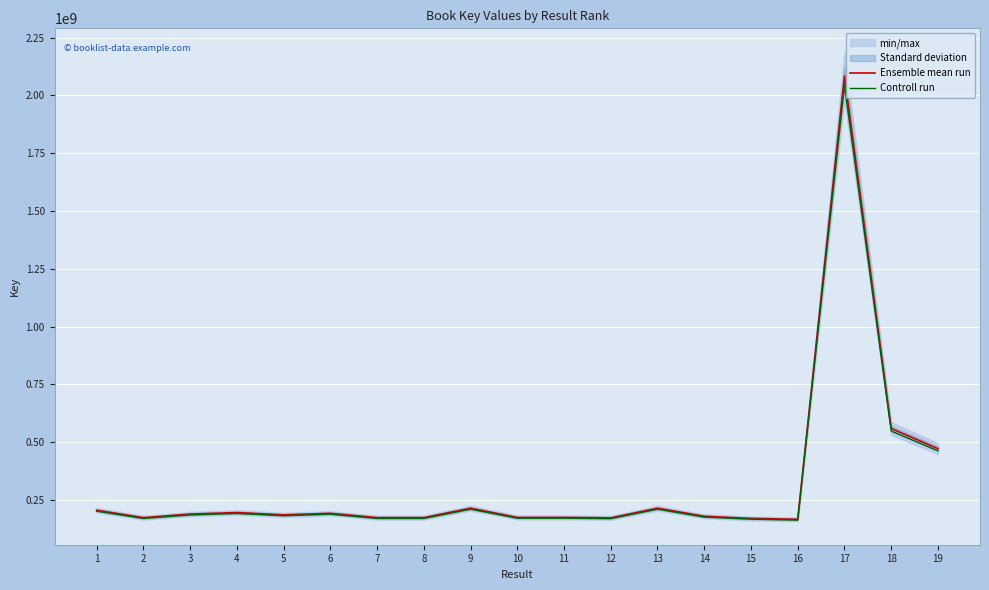

How many interior local valleys does the Ensemble mean run series have?

6